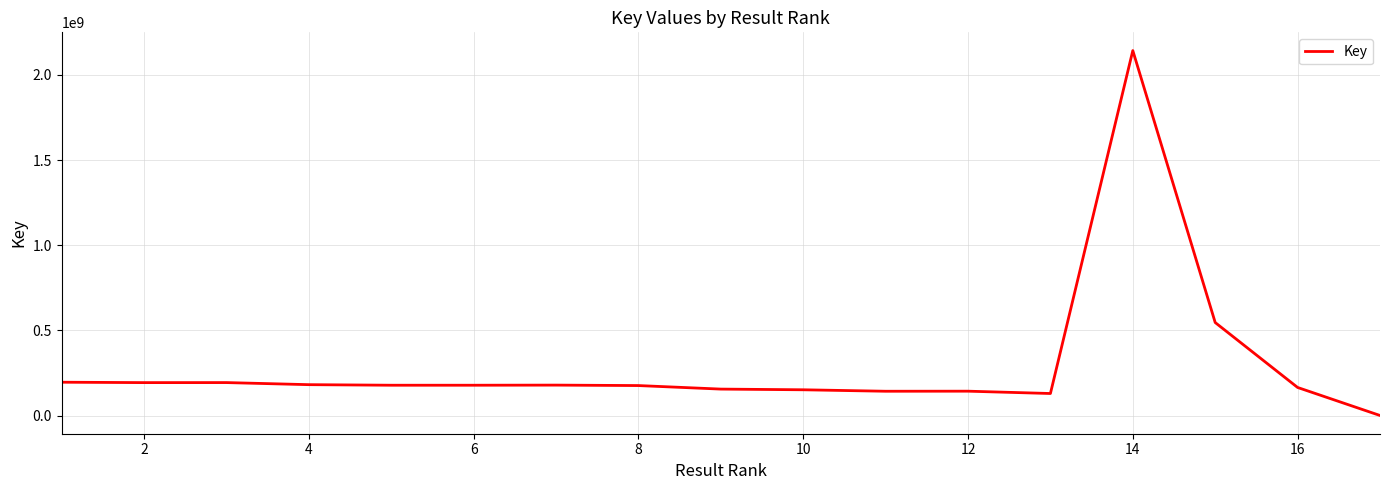

What is the difference between the maximum and minimum values?

2141210433